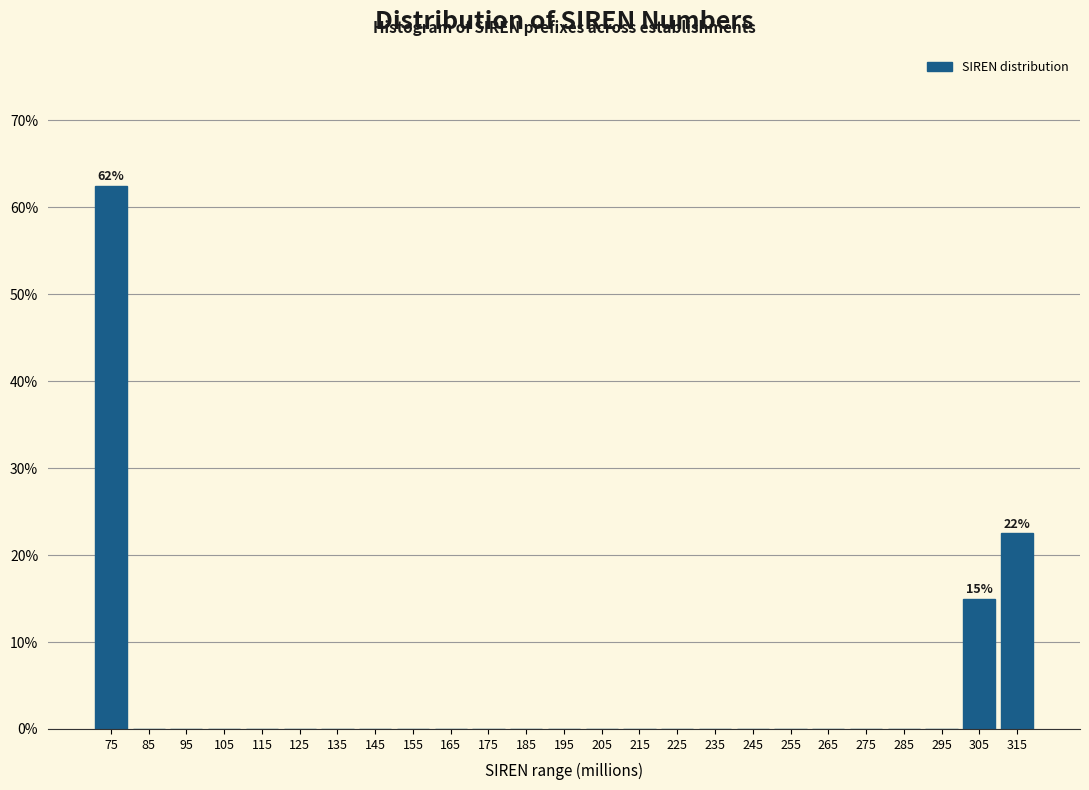

Over which range of the x-axis is the bar tallest?

70 to 80